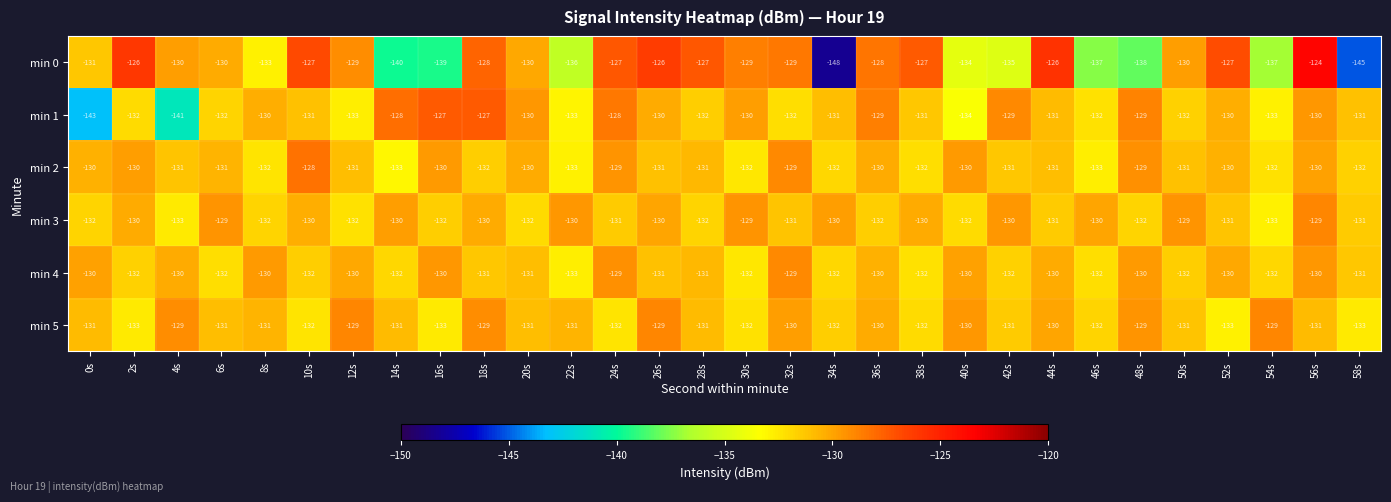

Is it true that min 3 equals -63 at 54s?

False